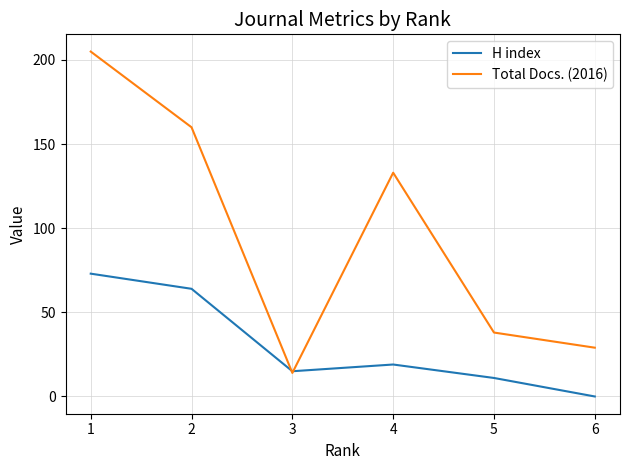

How many values in the Total Docs. (2016) series are below 133?

3